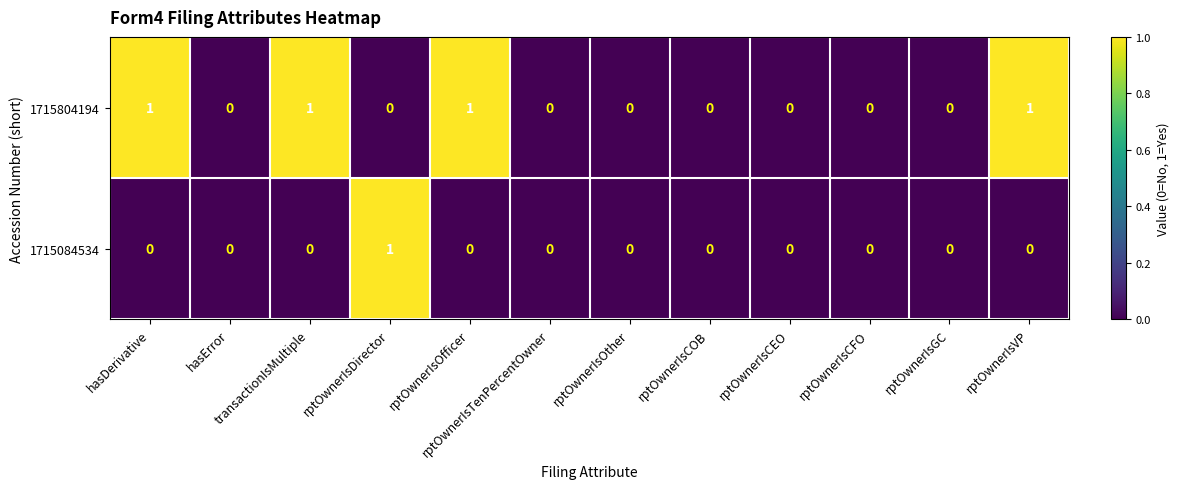

Is the value of 1715804194 at transactionIsMultiple greater than the value of 1715084534 at rptOwnerIsGC?

Yes